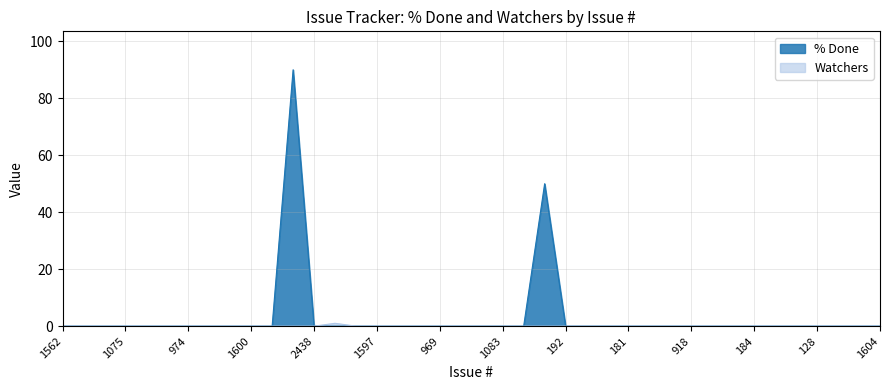

Rank the categories by Watchers value from lowest to highest.

1562, 1620, 1601, 1075, 862, 910, 974, 994, 1089, 1600, 1618, 2439, 2438, 1586, 1597, 1613, 1616, 969, 973, 1051, 1083, 1596, 512, 192, 1602, 180, 181, 864, 895, 918, 1609, 1678, 184, 1076, 1352, 128, 26, 1040, 1604, 2440